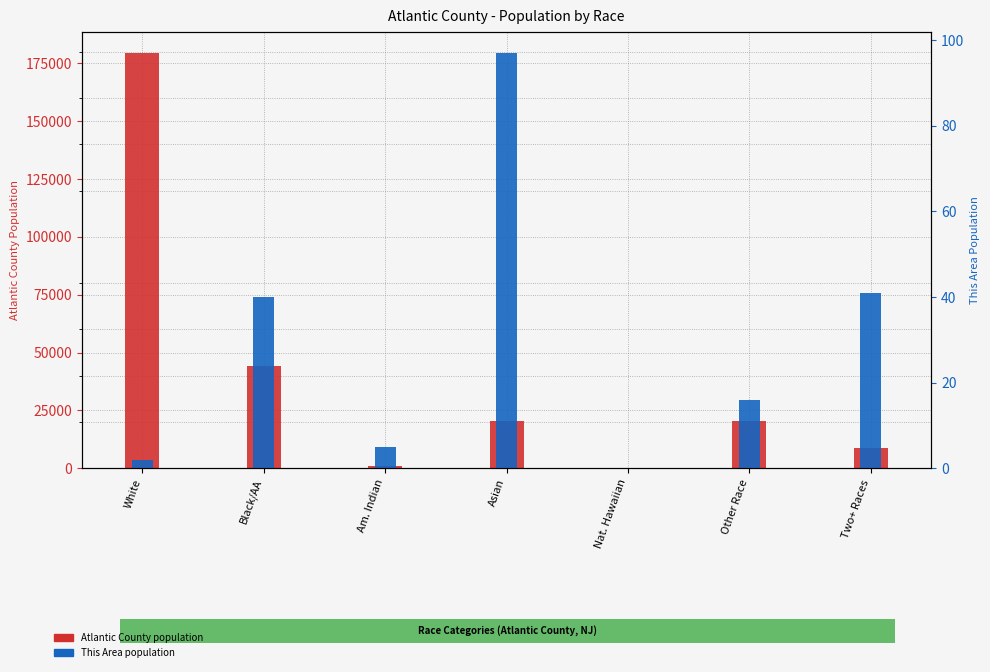

The Atlantic County series shows 92 at Nat. Hawaiian. True or false?

True